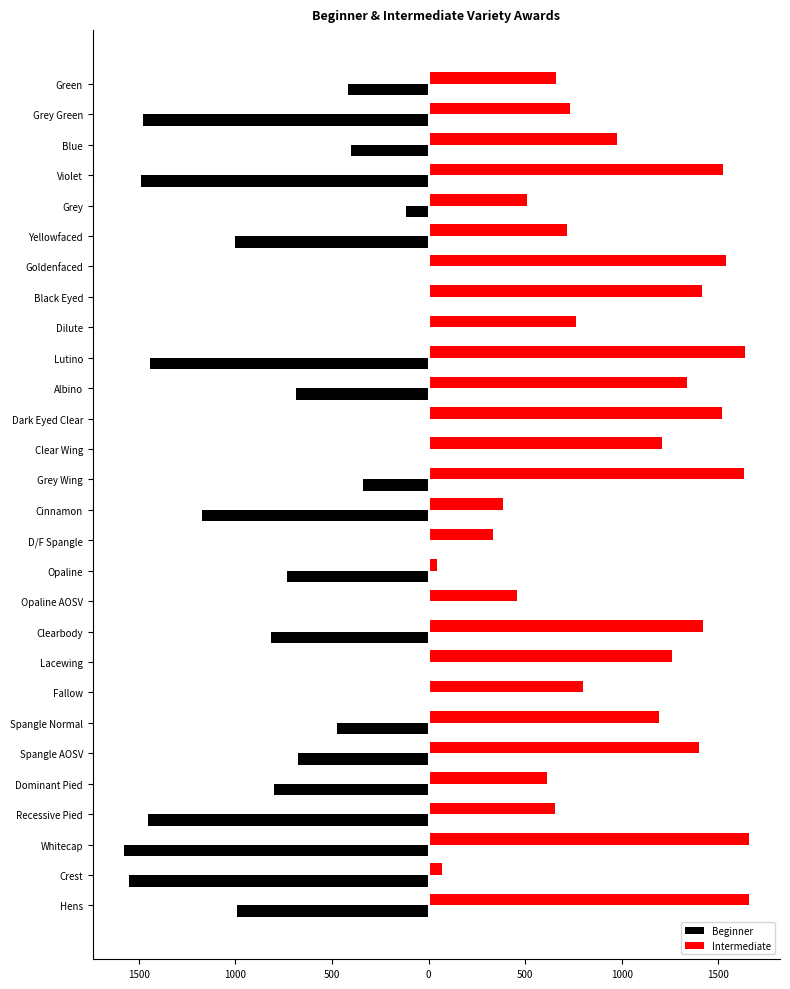

What are all the series names shown in the legend?

Beginner, Intermediate